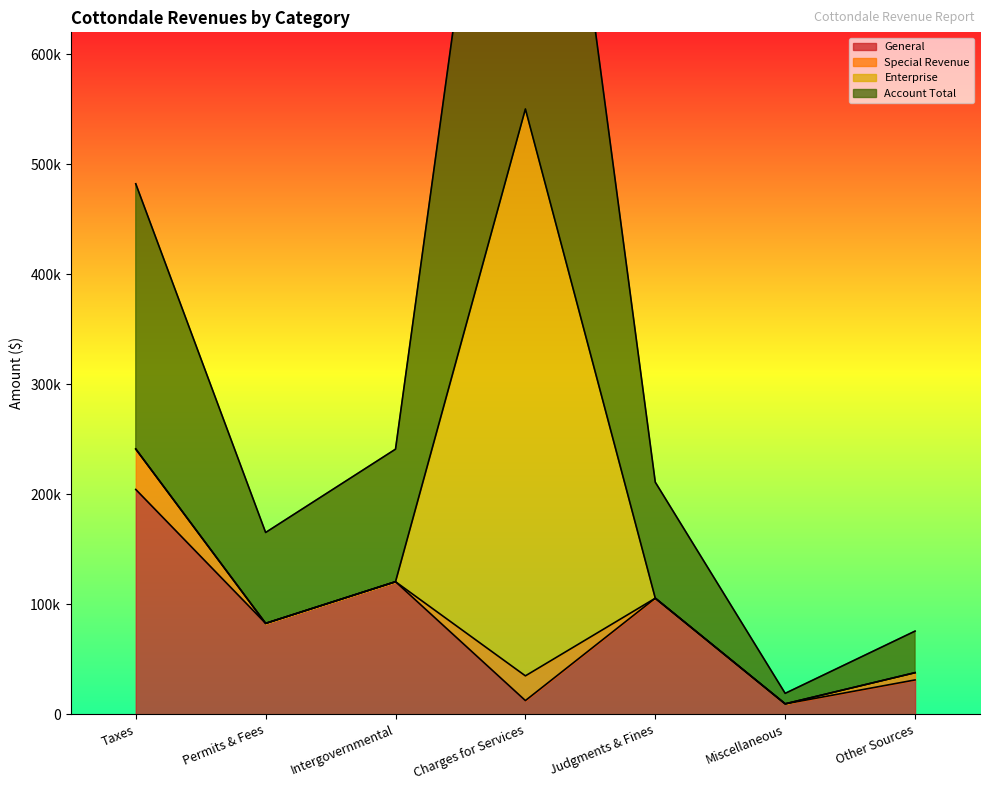

Which category has the lowest value across all series?

Miscellaneous